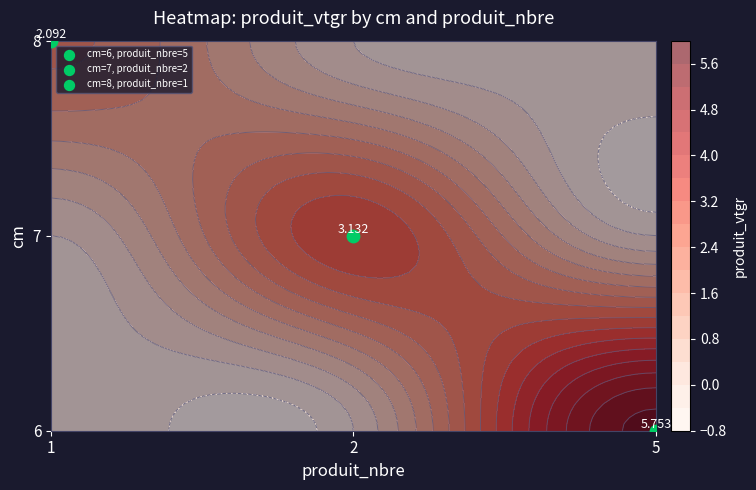

Reading left to right, what are all the values shown in this chart?

6: 5.8	0.0	0.0
7: 0.0	3.1	0.0
8: 0.0	0.0	2.1